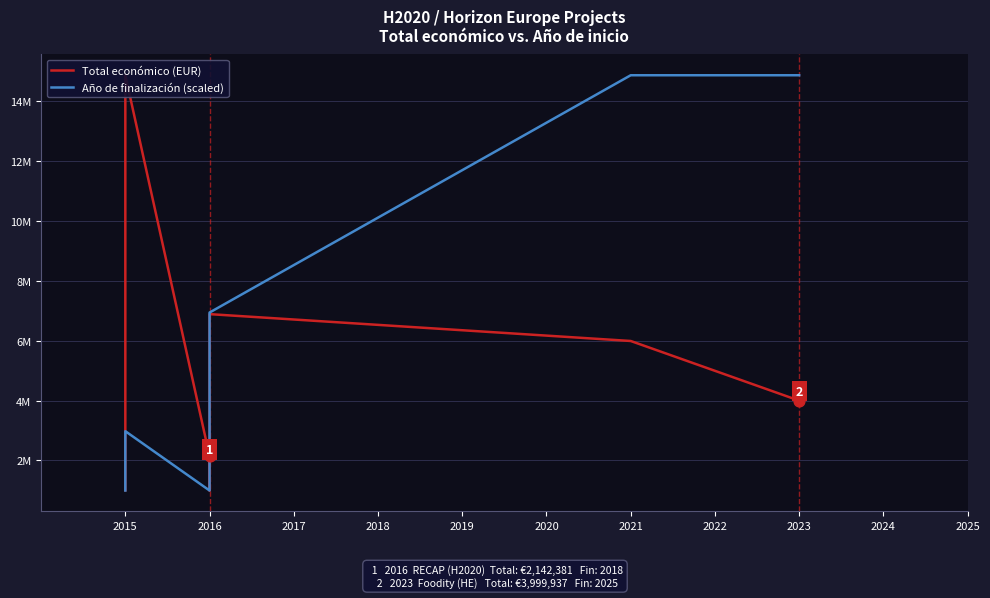

Which series contains the lowest Y value?

Total económico (EUR)